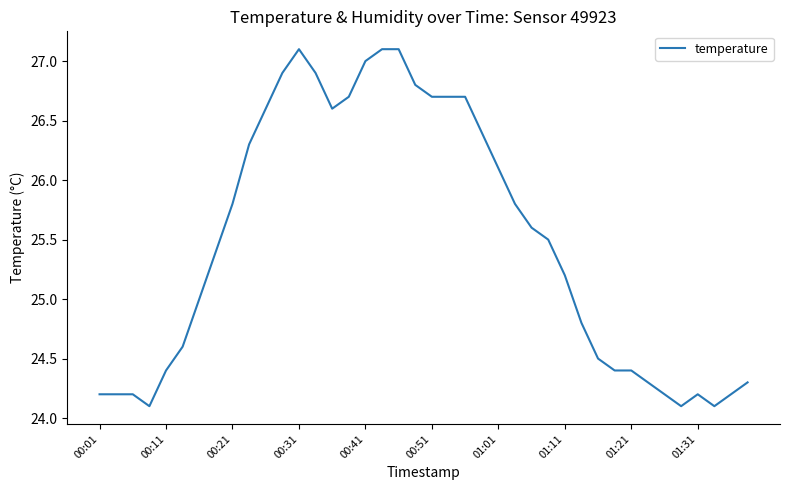

How many lines are shown in the chart?

1